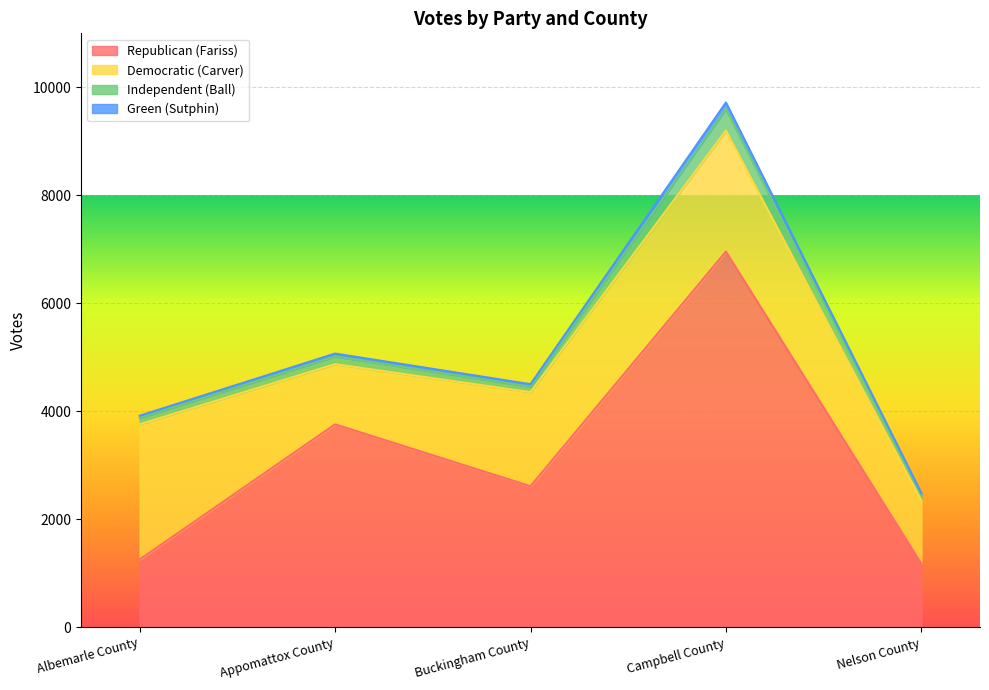

True or false: Green (Sutphin) has more than 2 points higher than both neighbors.

False